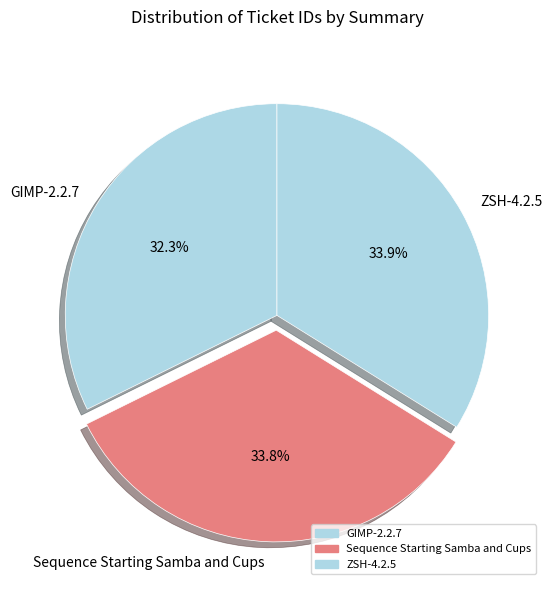

What percentage is NOT represented by ZSH-4.2.5?

66.1%